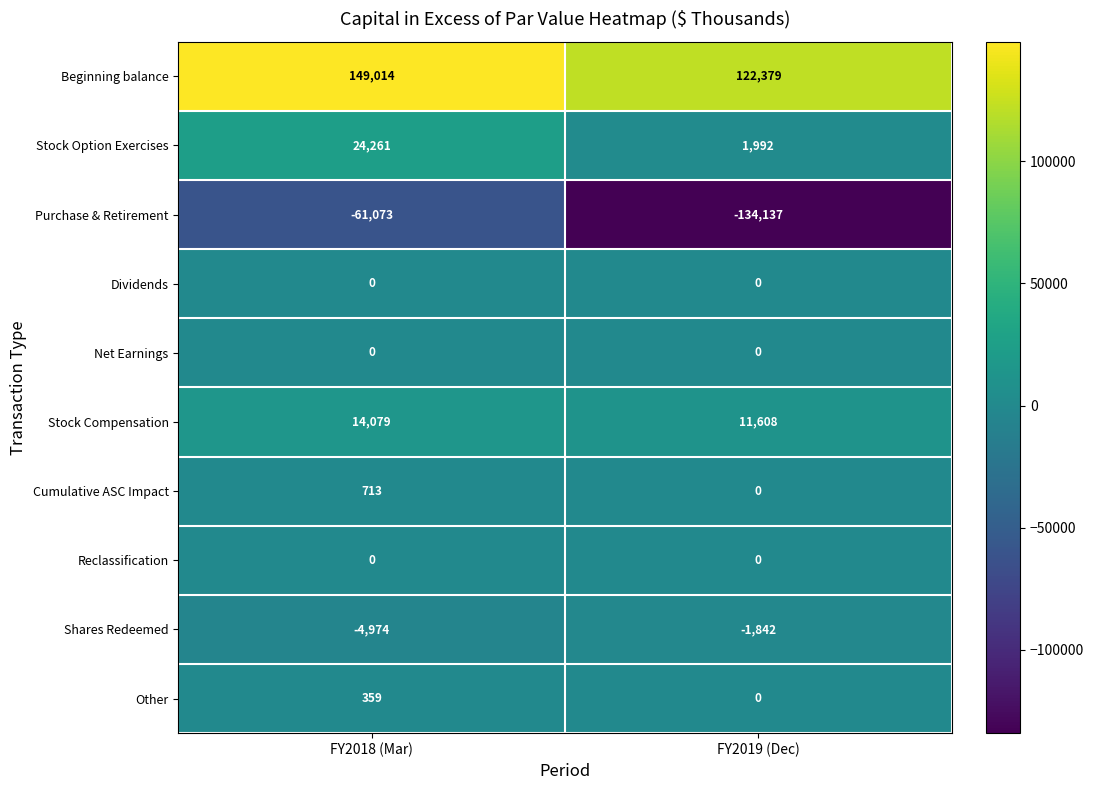

Reading left to right, list all the values displayed in this chart.

Beginning balance: 149014	122379
Stock Option Exercises: 24261	1992
Purchase & Retirement: -61073	-134137
Dividends: 0	0
Net Earnings: 0	0
Stock Compensation: 14079	11608
Cumulative ASC Impact: 713	0
Reclassification: 0	0
Shares Redeemed: -4974	-1842
Other: 359	0